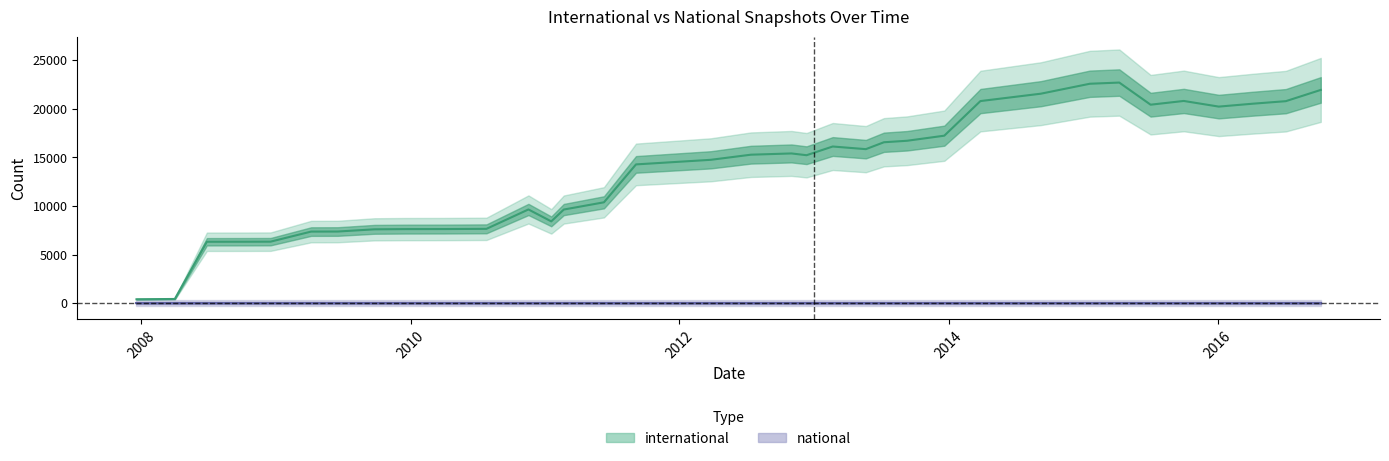

What is the difference between the second highest and second lowest values?

22126